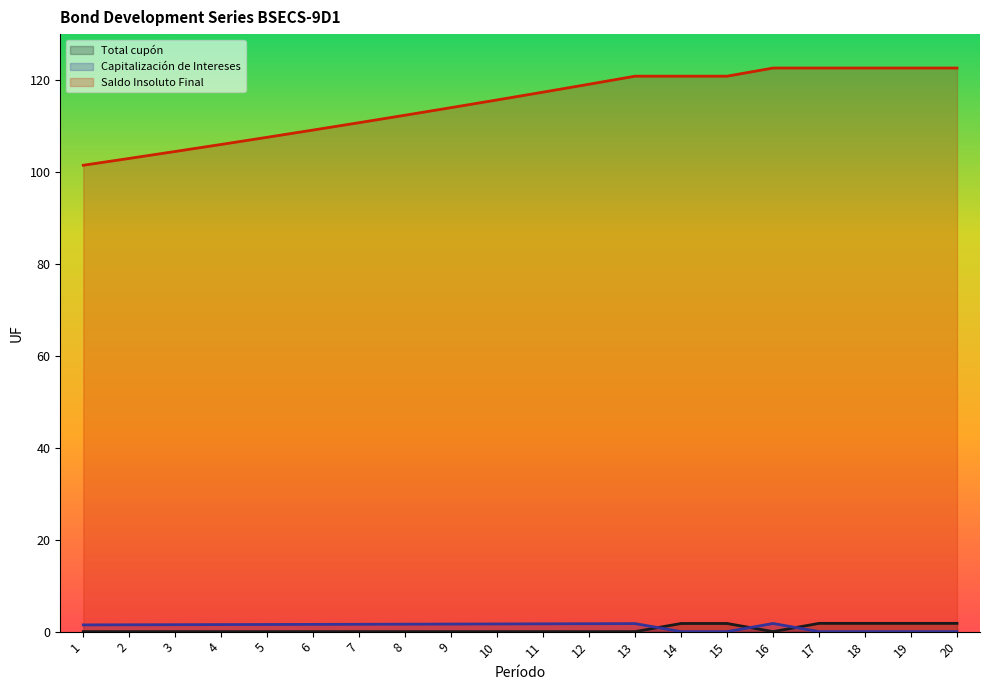

What is the maximum value for Capitalización de Intereses?

1.8